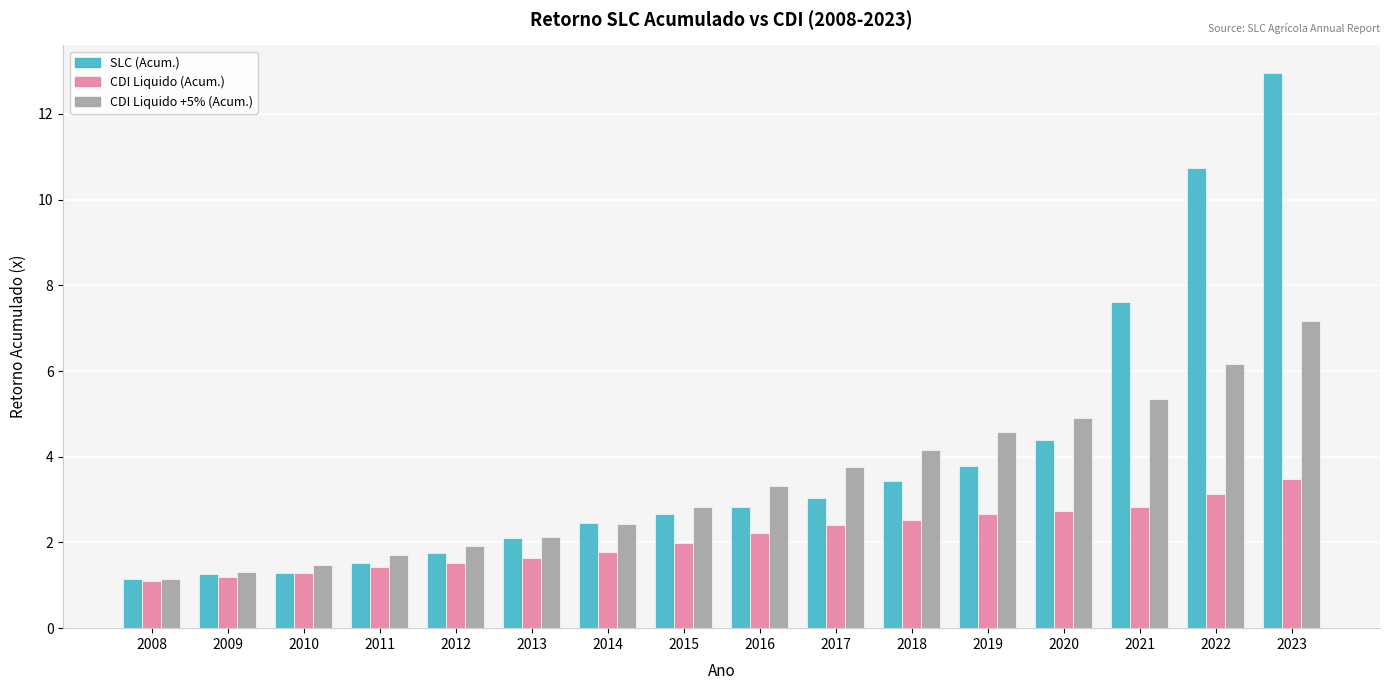

Where does the CDI Liquido +5% (Acum.) series first go above 3?

2016